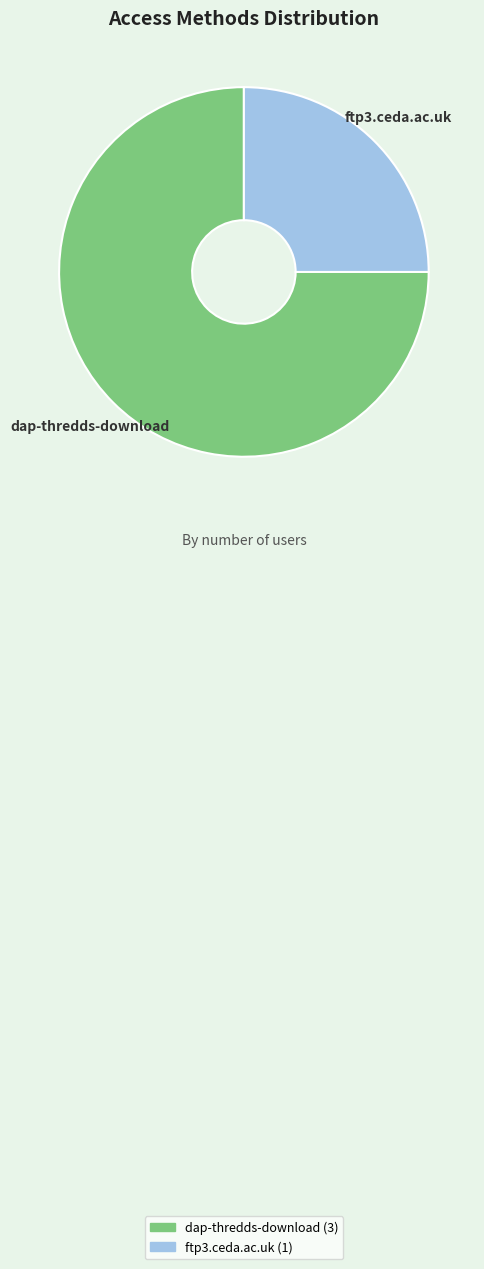

How many slices are in this pie chart?

2